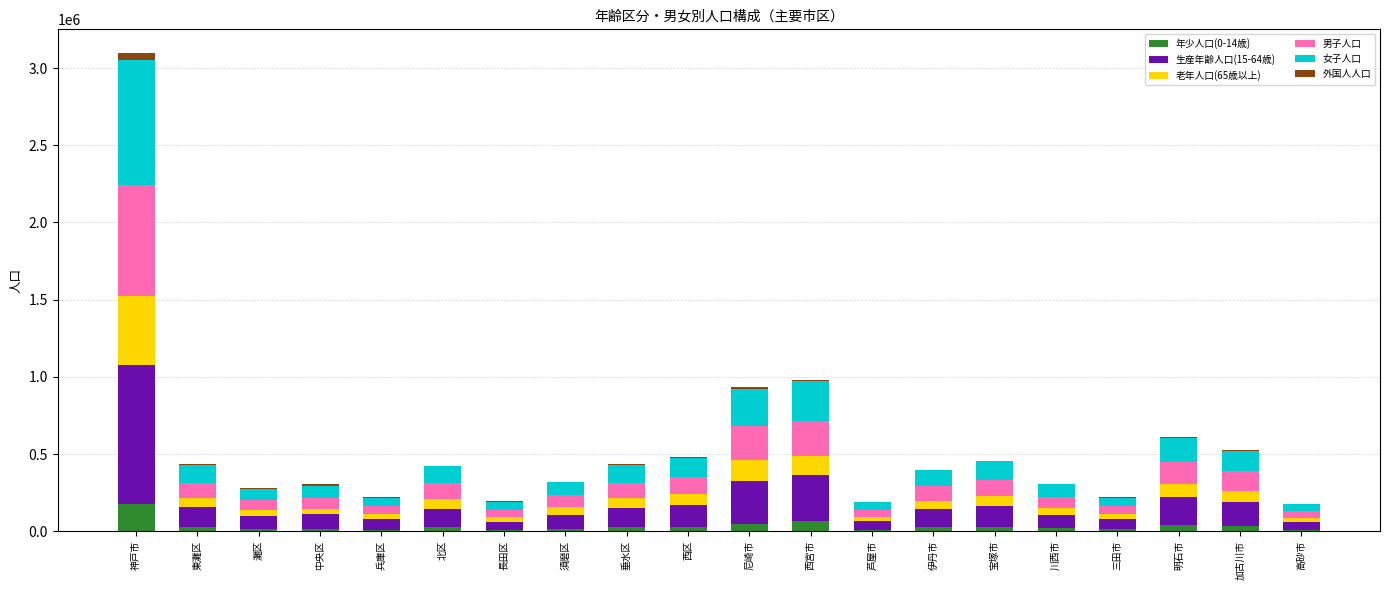

At which category is the sum across all series the highest?

神戸市